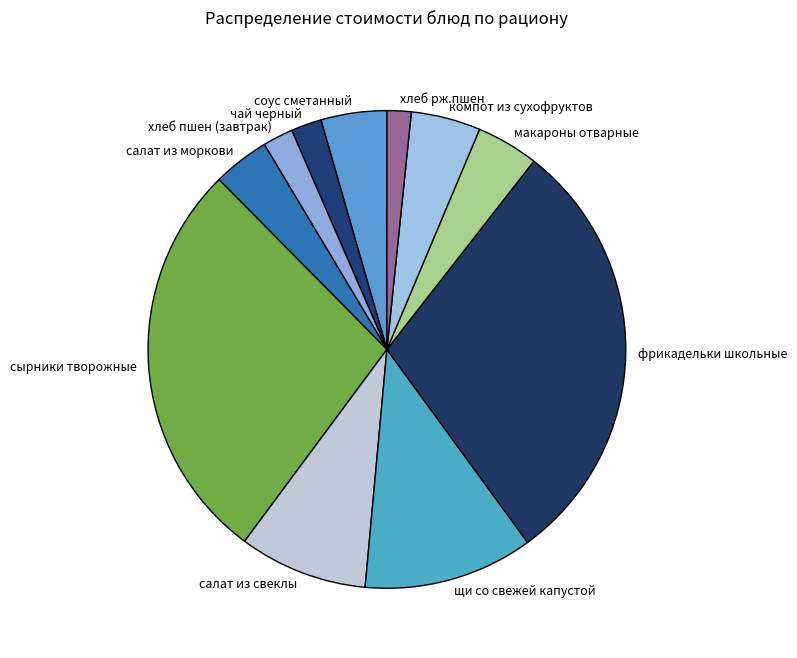

Does сырники творожные represent more than half of the total?

No